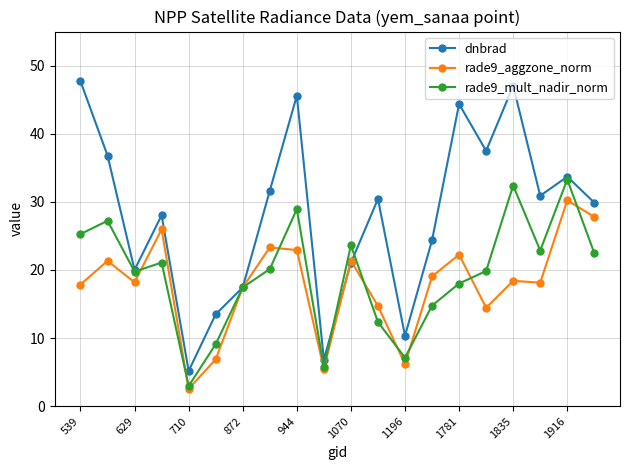

Which series has the largest range (max minus min)?

dnbrad